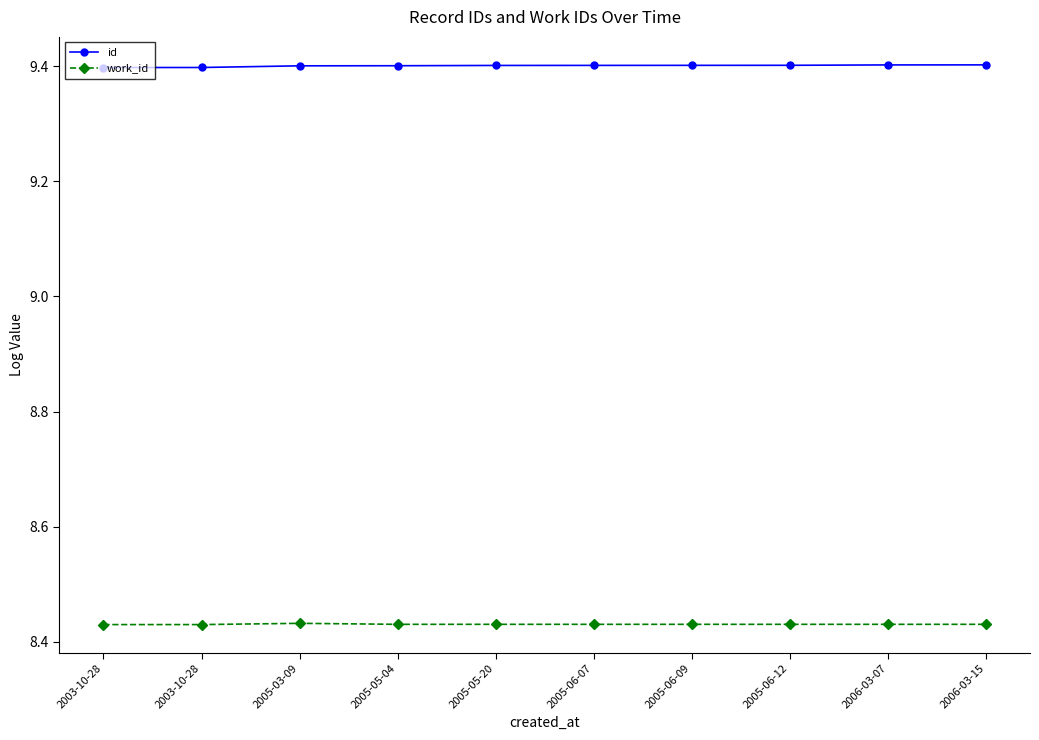

How many lines are shown in the chart?

2